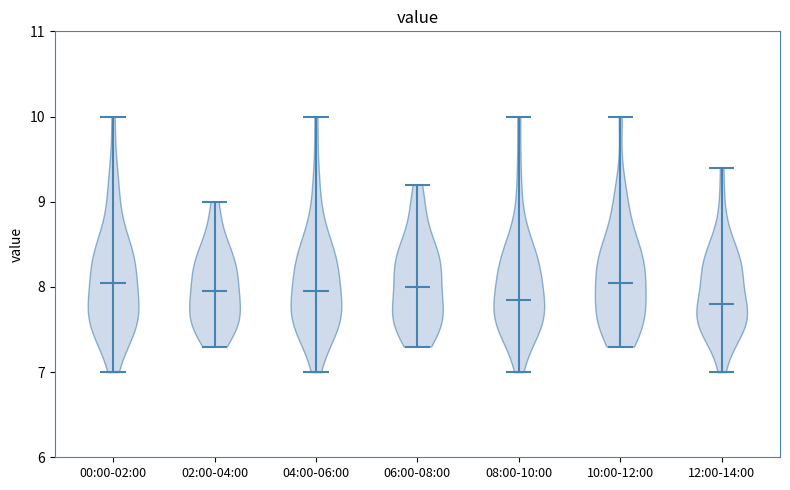

What is the highest point the violin for 06:00-08:00 reaches on the y-axis? The values are not printed on the chart, so give them approximately, as read against the axis.

9.2